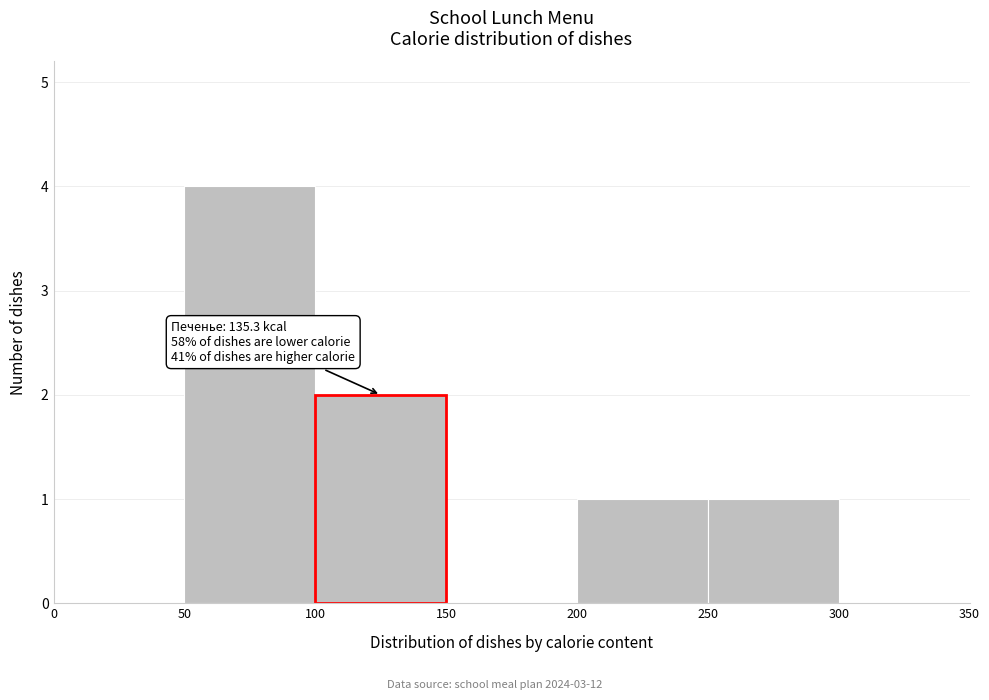

Which range on the x-axis has the tallest bar?

50 to 100